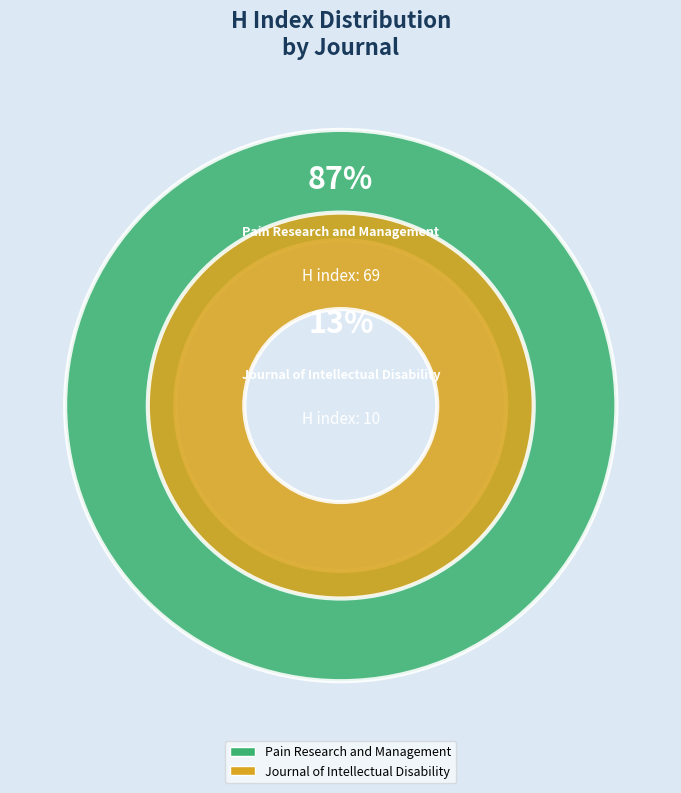

What percentage is NOT represented by Pain Research and Management?

12.7%